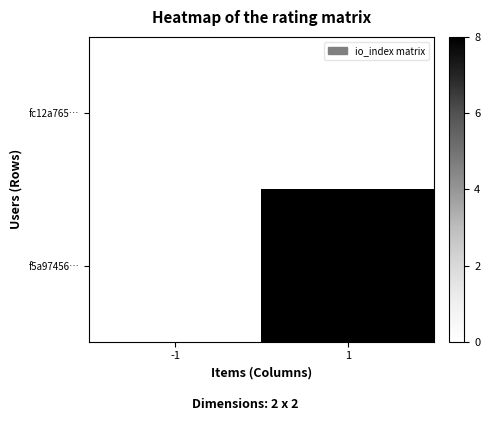

Which category has the lowest value in the f5a97456… series?

-1